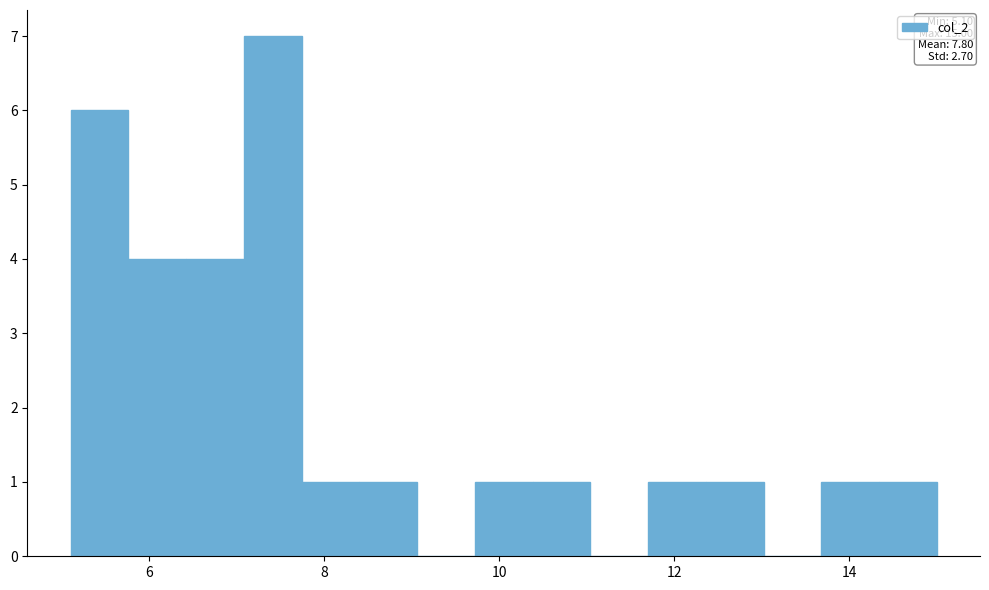

Read against the x-axis, roughly where is the centre of the tallest bar?

7.4